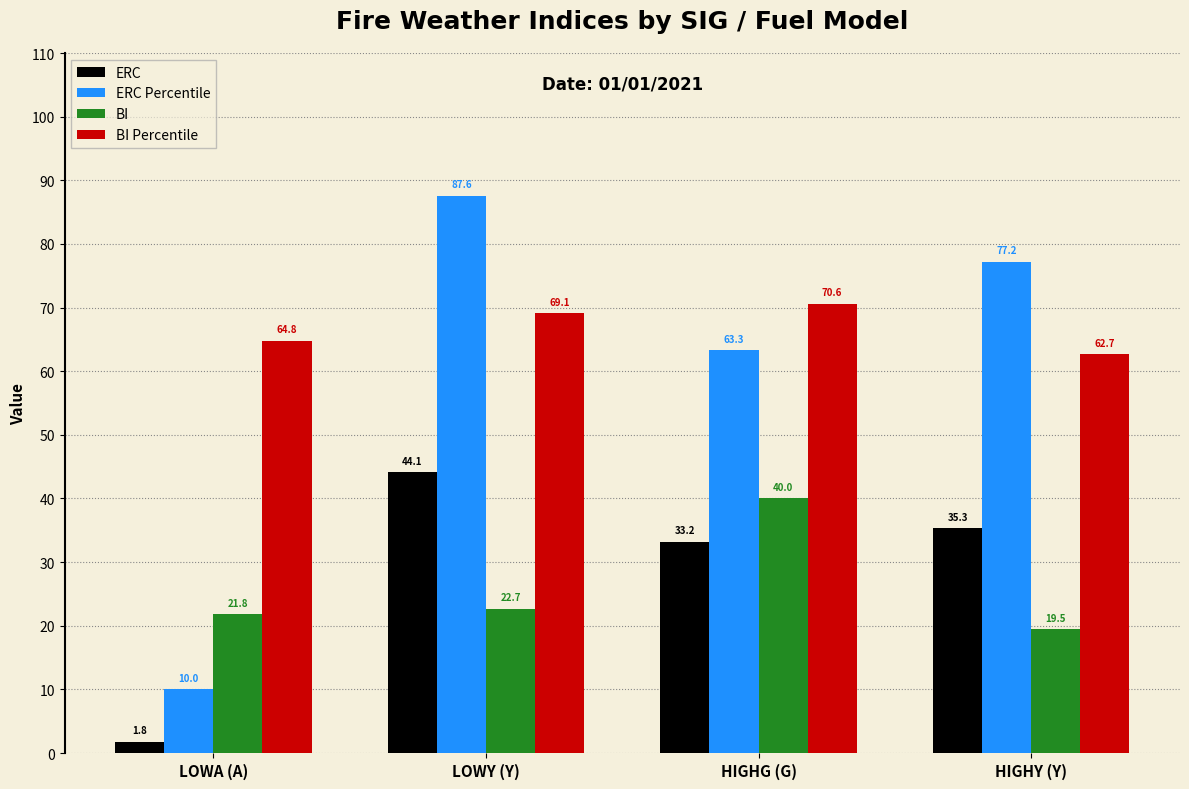

How many data points in BI Percentile are less than 69?

2